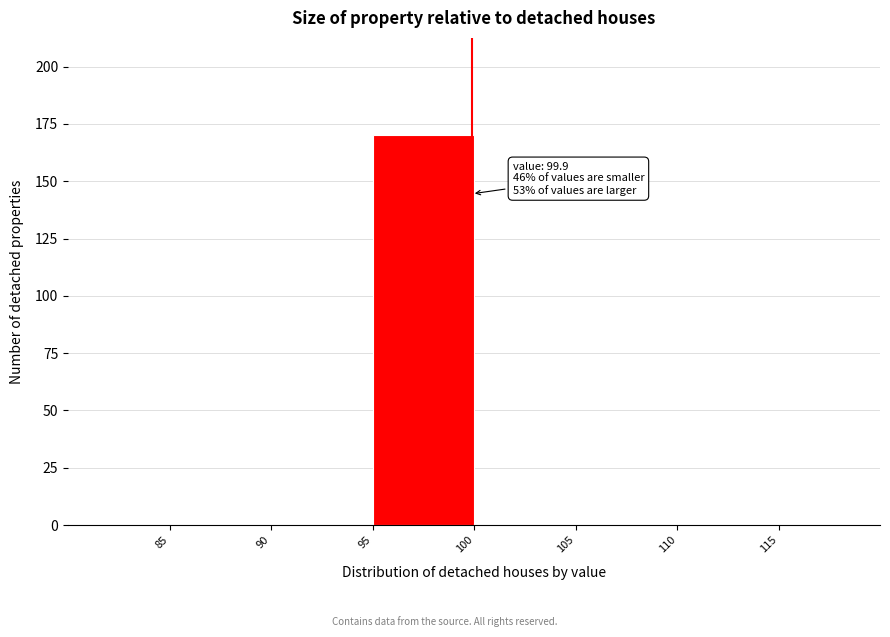

Which range on the x-axis has the tallest bar?

95 to 100